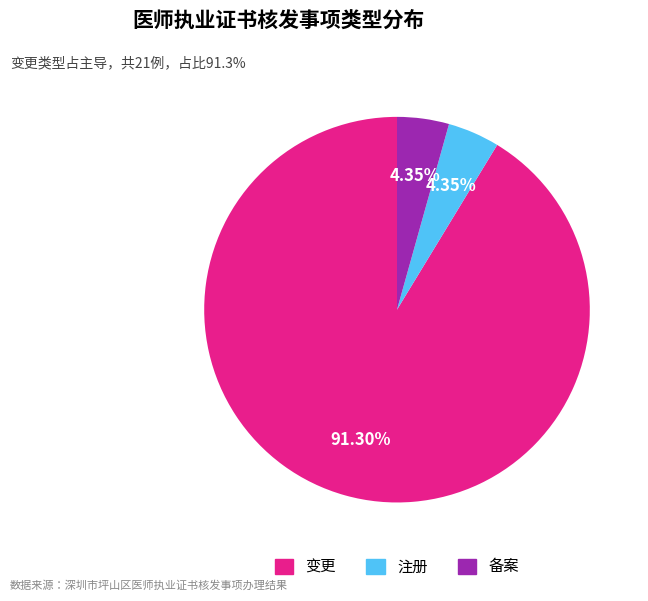

True or false: 备案 accounts for 17% of the total.

False